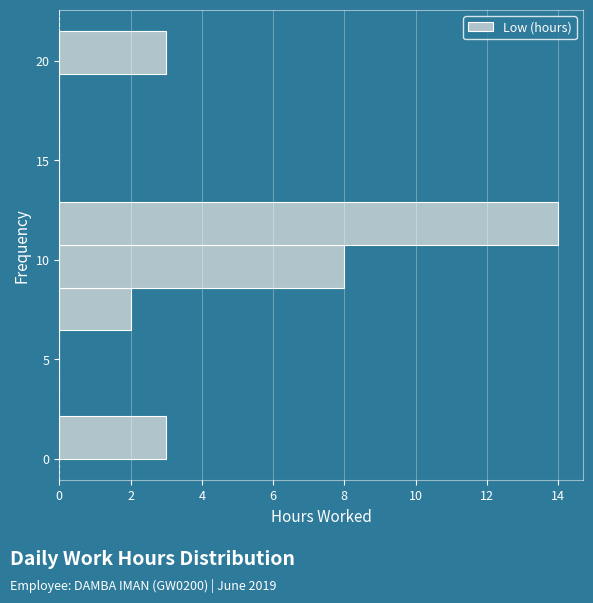

Reading bottom to top, list every bar in this chart as the range it spans on the y-axis followed by its length. Neither the bar edges nor the lengths are printed on the chart, so give them approximately, as read against the axes.

0.00 to 2.15: 3
2.15 to 4.30: 0
4.30 to 6.45: 0
6.45 to 8.60: 2
8.60 to 10.75: 8
10.75 to 12.90: 14
12.90 to 15.05: 0
15.05 to 17.20: 0
17.20 to 19.35: 0
19.35 to 21.50: 3